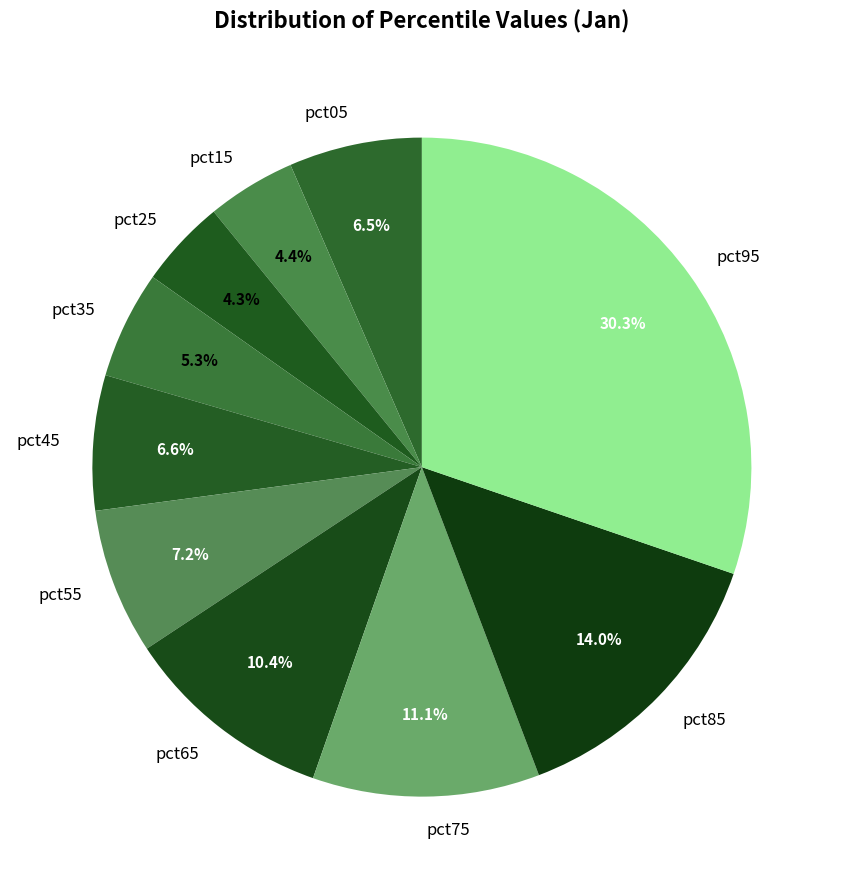

Between pct15 and pct55, which is larger?

pct55